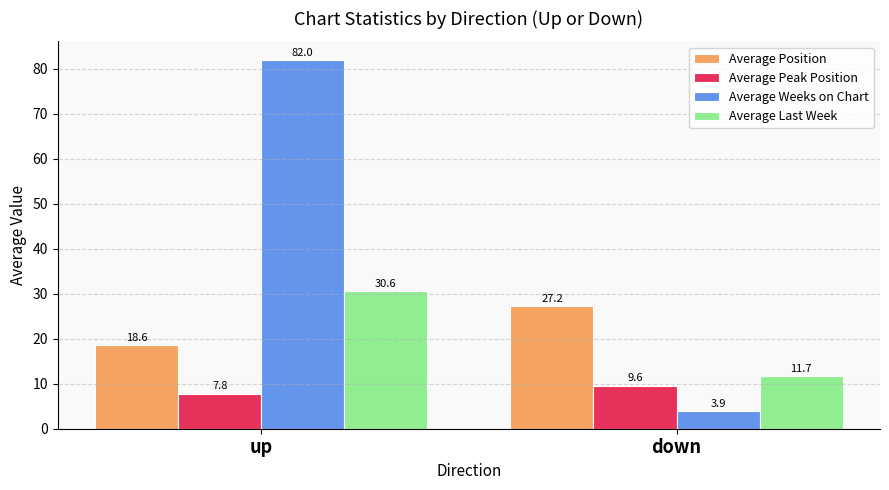

What is the sum of the Average Peak Position values at up and down?

17.4